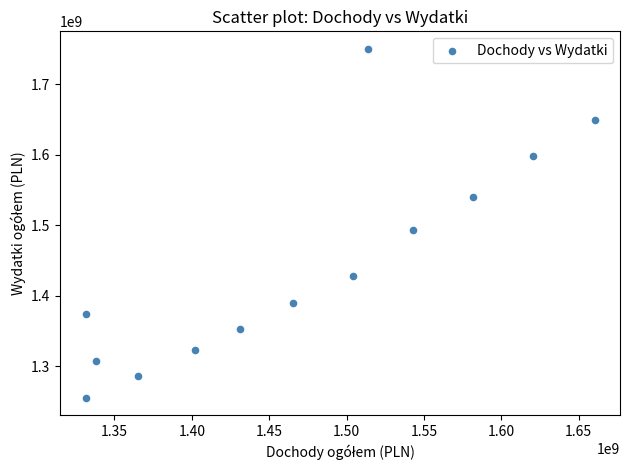

What Y value in the scatter plot is closest to 1502710513?

1493076751.9